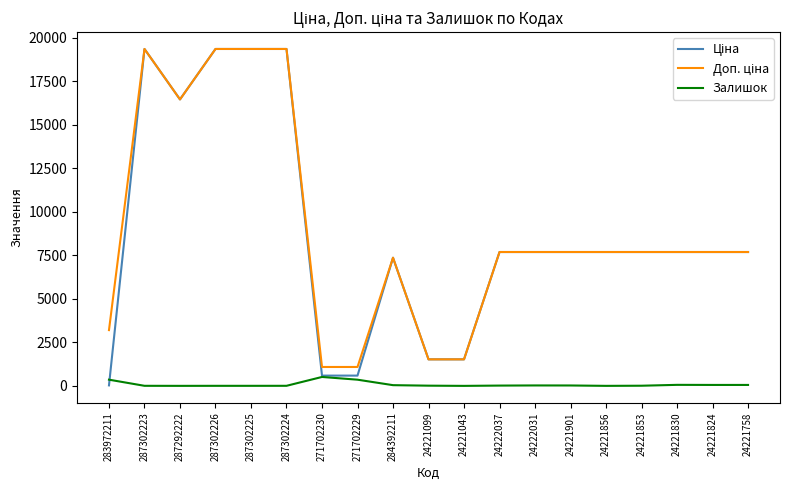

True or false: Залишок has a value of 63.0 at 24221830.

True